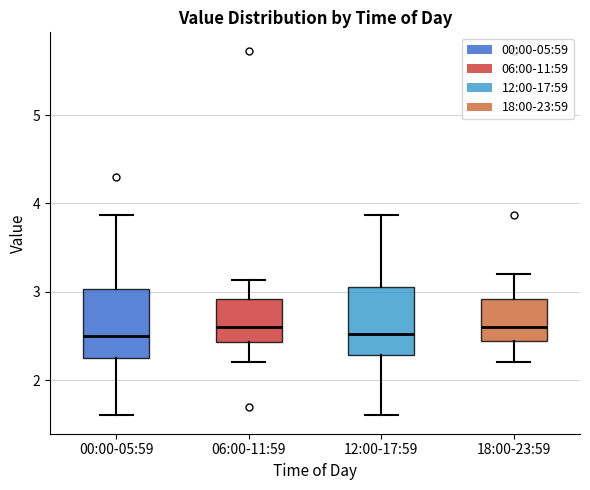

Reading left to right, transcribe this box plot: for each box, give where its median line is, the range the box spans, and where its two whiskers end, as read against the y-axis. The values are not printed on the chart, so give them approximately, as read against the axis.

00:00-05:59: median 2.5, box 2.2 to 3.0, whiskers 1.6 to 3.9
06:00-11:59: median 2.6, box 2.4 to 2.9, whiskers 2.2 to 3.1
12:00-17:59: median 2.5, box 2.3 to 3.1, whiskers 1.6 to 3.9
18:00-23:59: median 2.6, box 2.4 to 2.9, whiskers 2.2 to 3.2